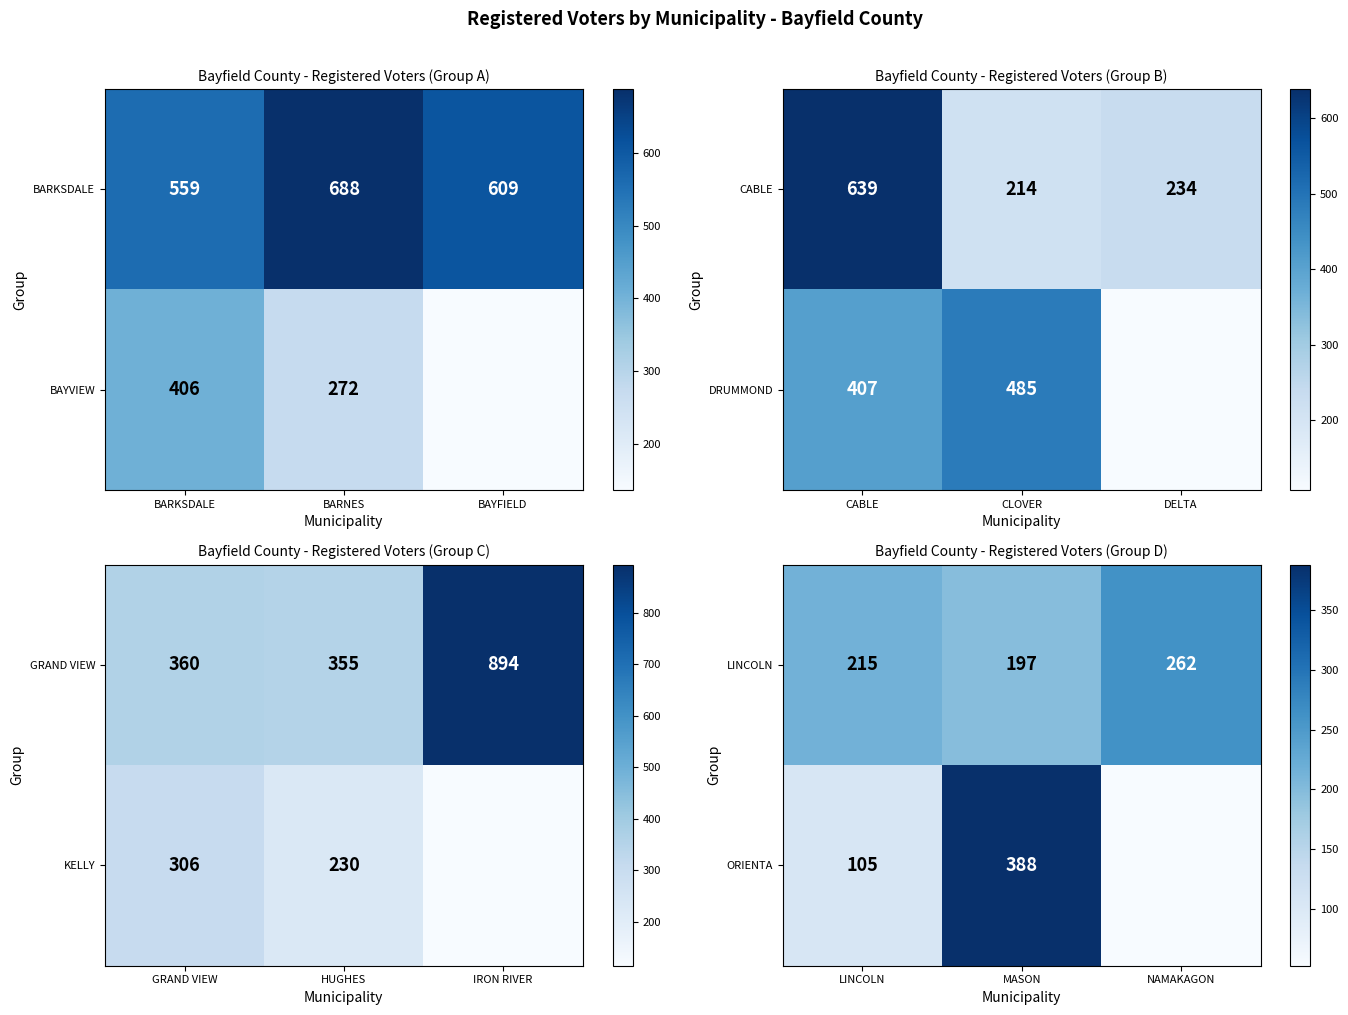

What is the highest value of the LINCOLN series?

262